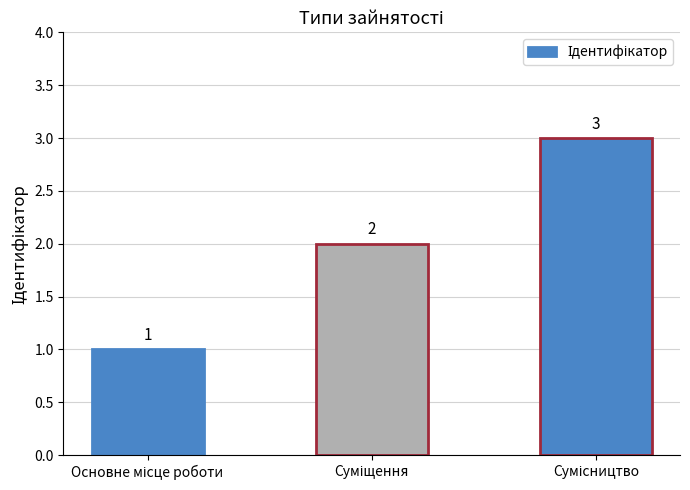

Reading left to right, extract all data points from this chart.

1	2	3